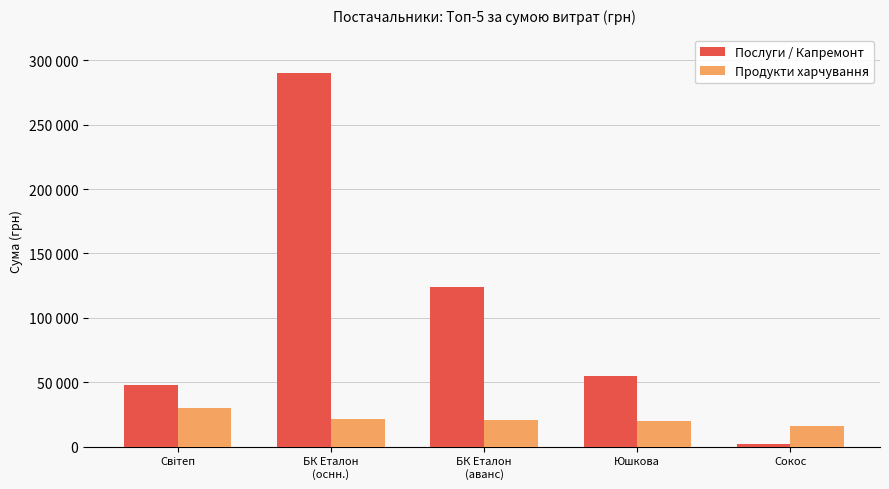

Does the chart contain stacked bars?

No